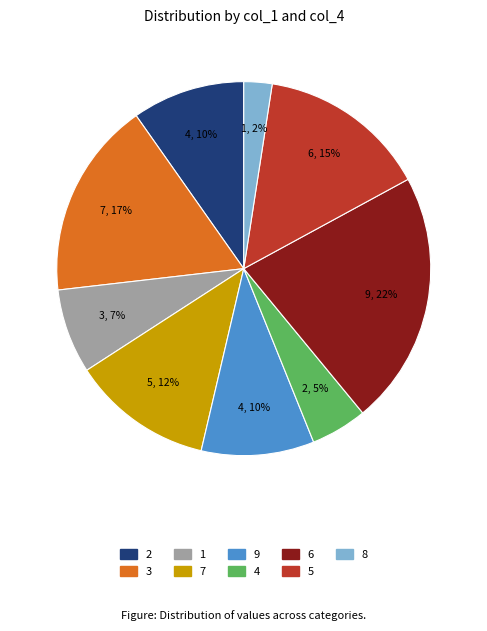

Is the sum of 6 and 4 greater than half?

No